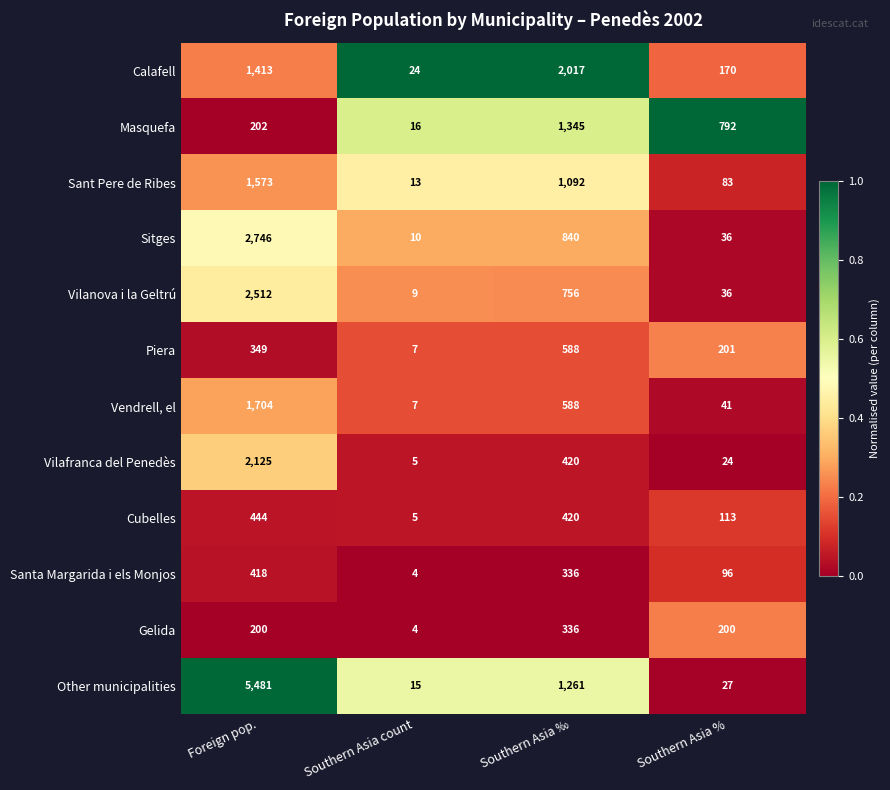

Which series has the widest spread of values?

Other municipalities